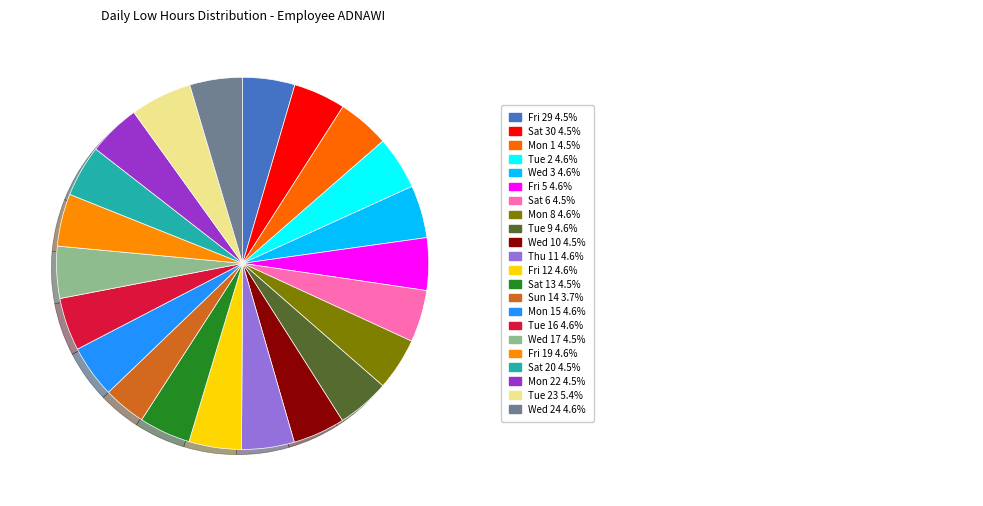

Is there any slice that represents more than half of the pie?

No